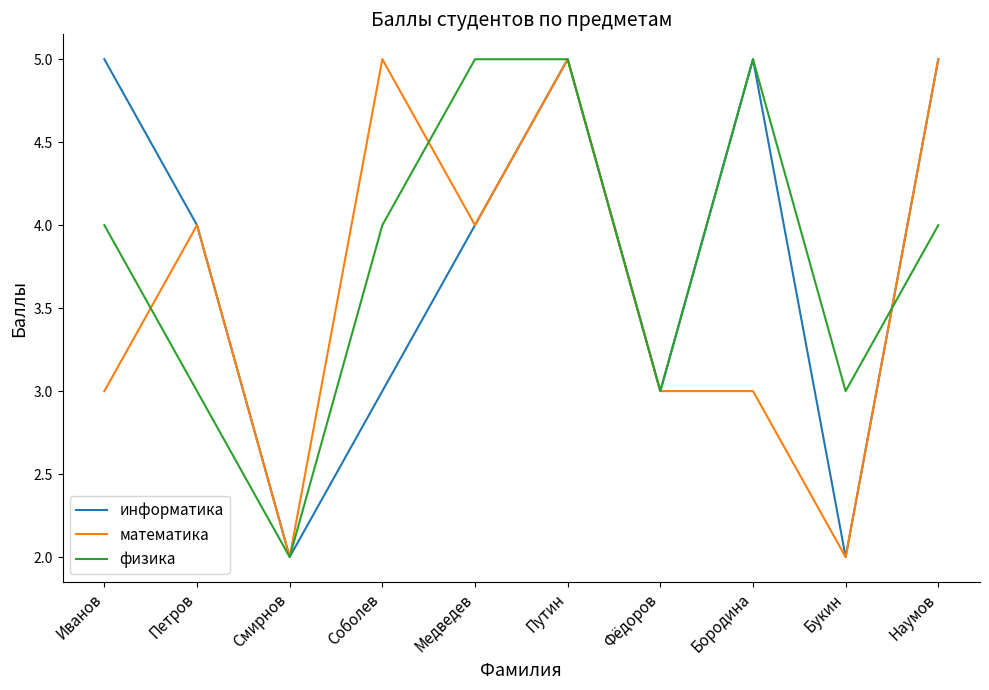

Is the value of информатика at Бородина greater than the value of математика at Фёдоров?

Yes